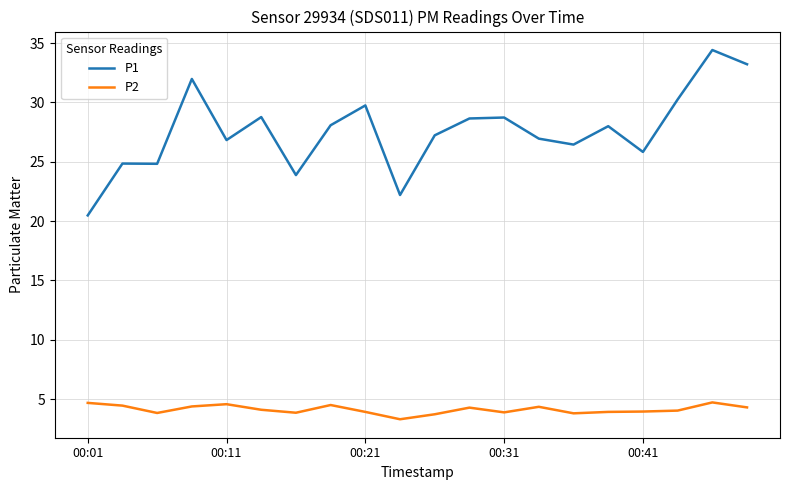

What are all the series names shown in the legend?

P1, P2